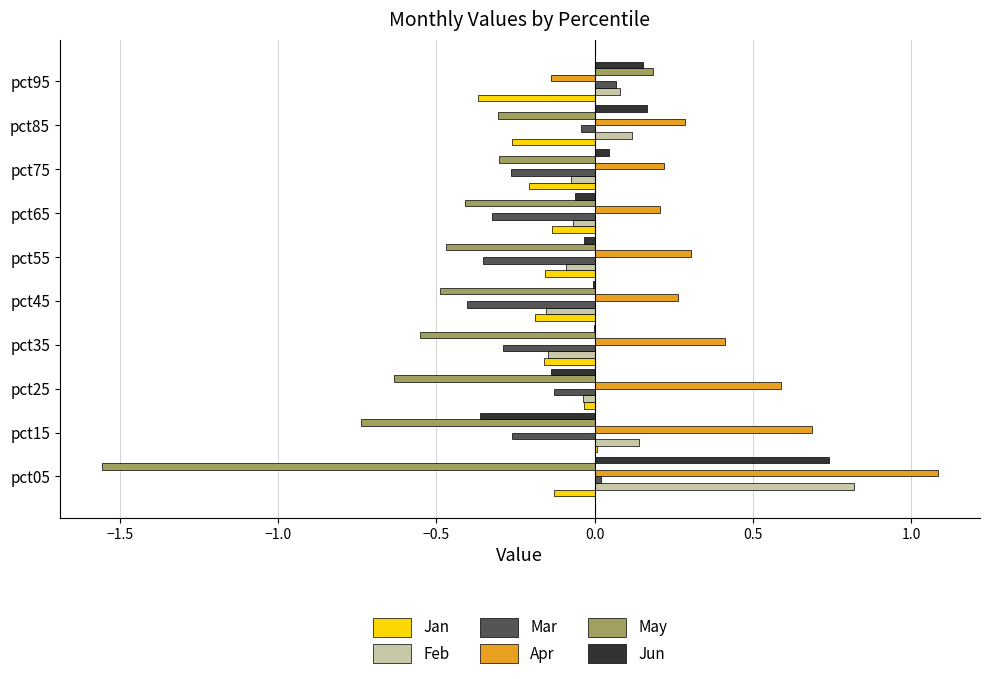

At which category does the chart reach its peak across all series?

pct05